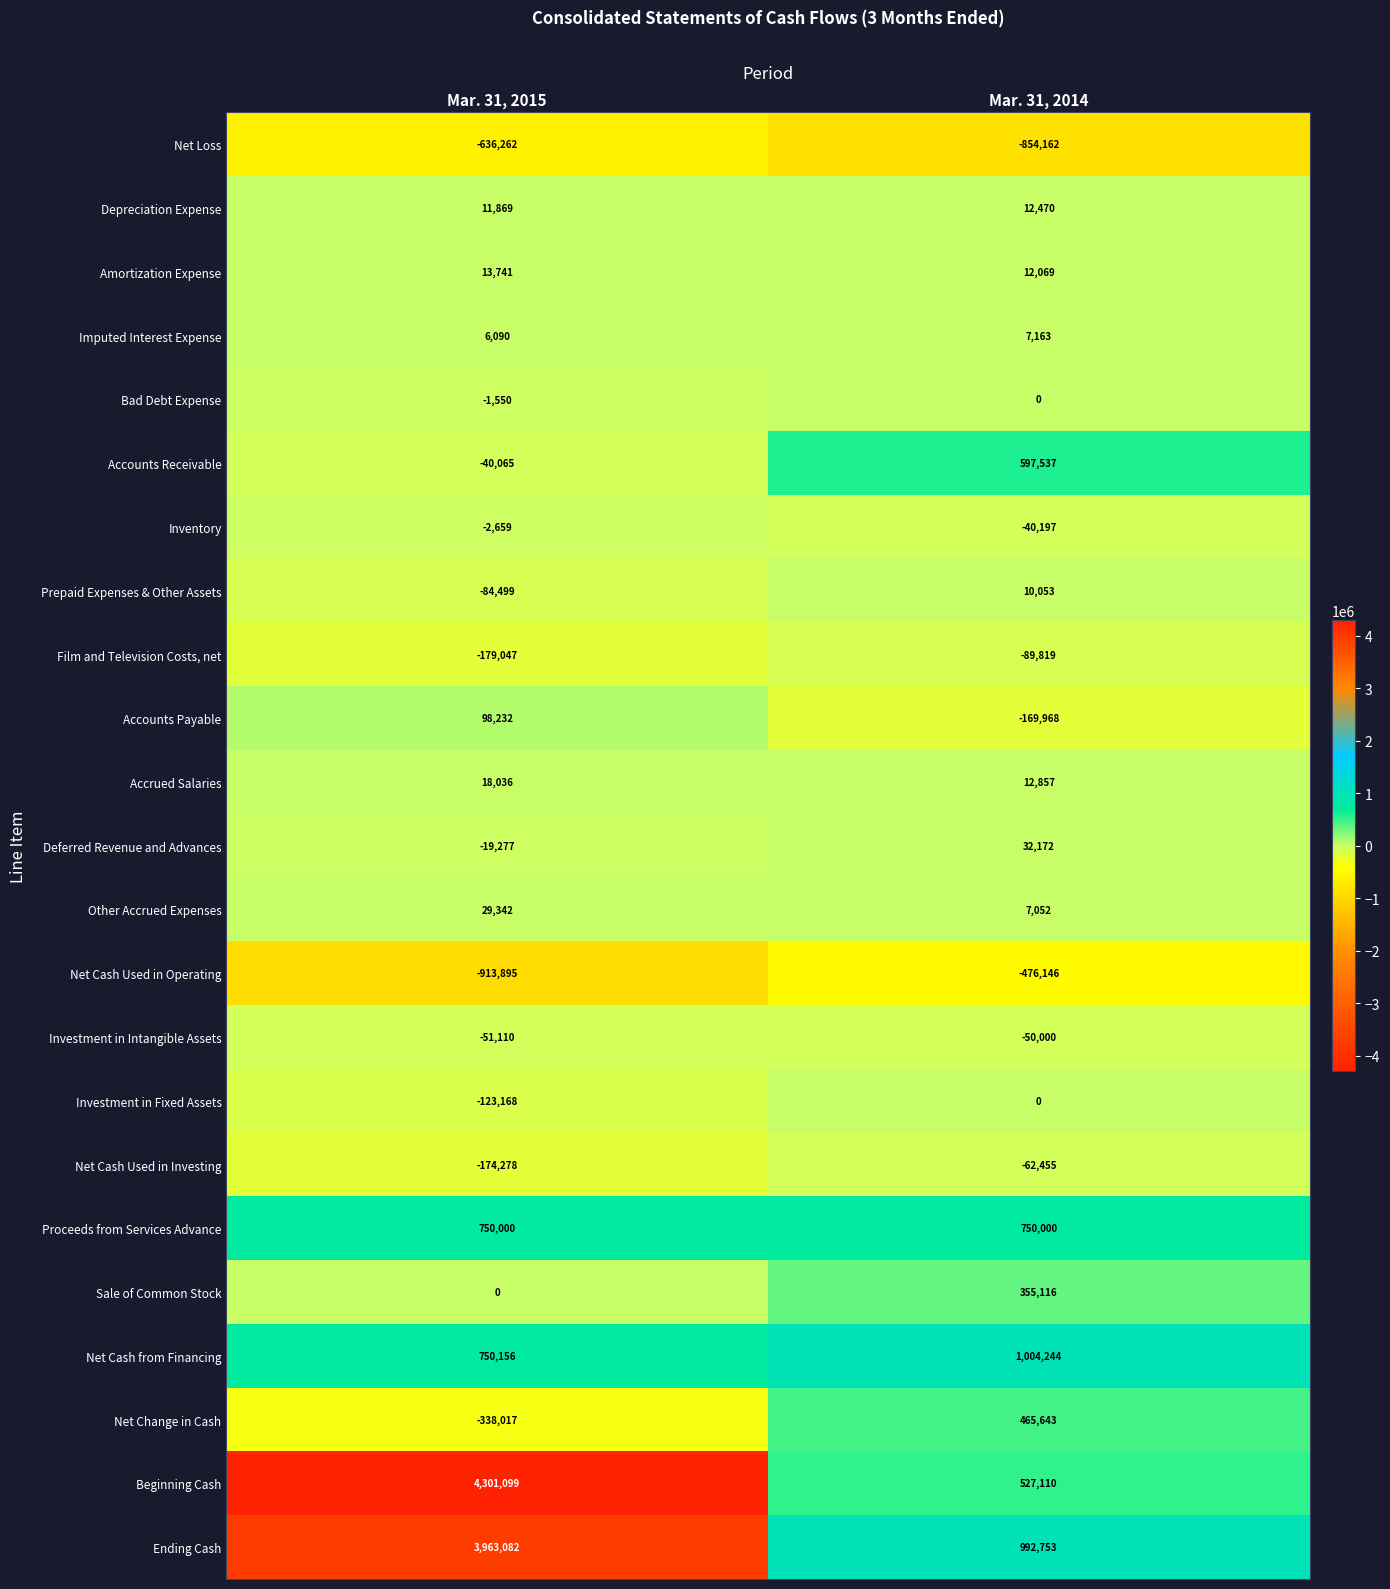

Rank the categories by Investment in Fixed Assets value from highest to lowest.

Mar. 31, 2014, Mar. 31, 2015